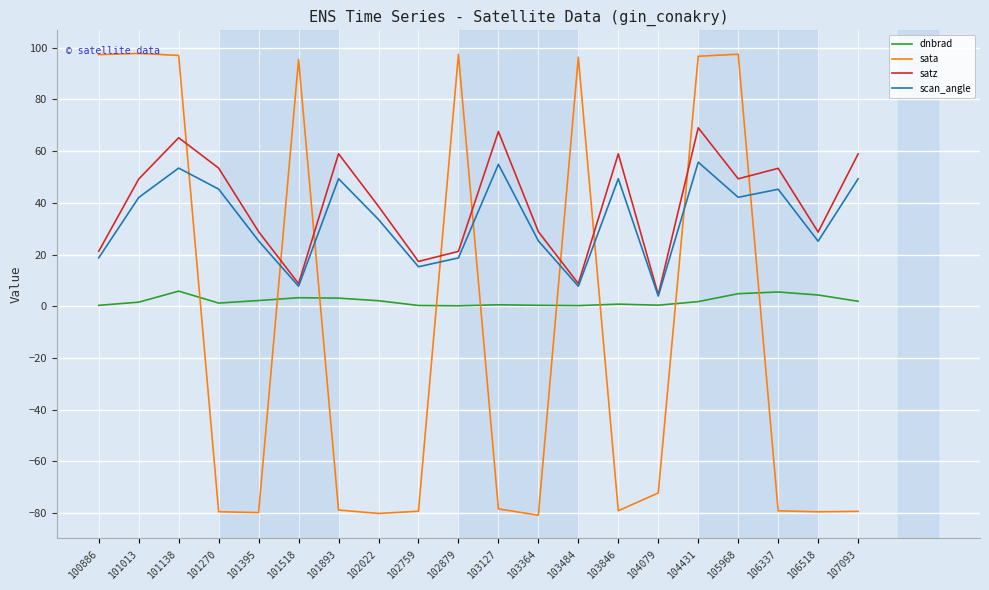

Read the sata value at 101013.

97.8